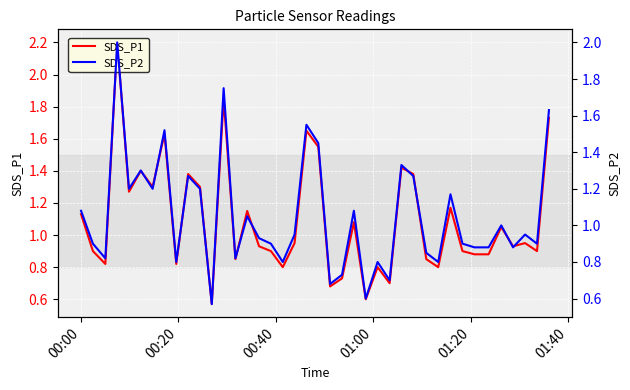

What is the maximum value for SDS_P1?

2.2